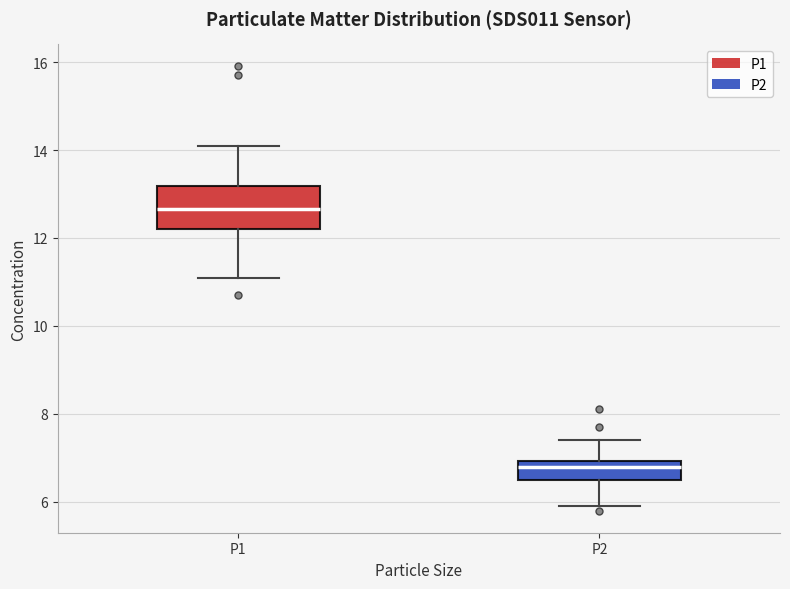

Where does the median line of the box for P2 sit on the y-axis? The values are not printed on the chart, so give them approximately, as read against the axis.

6.8